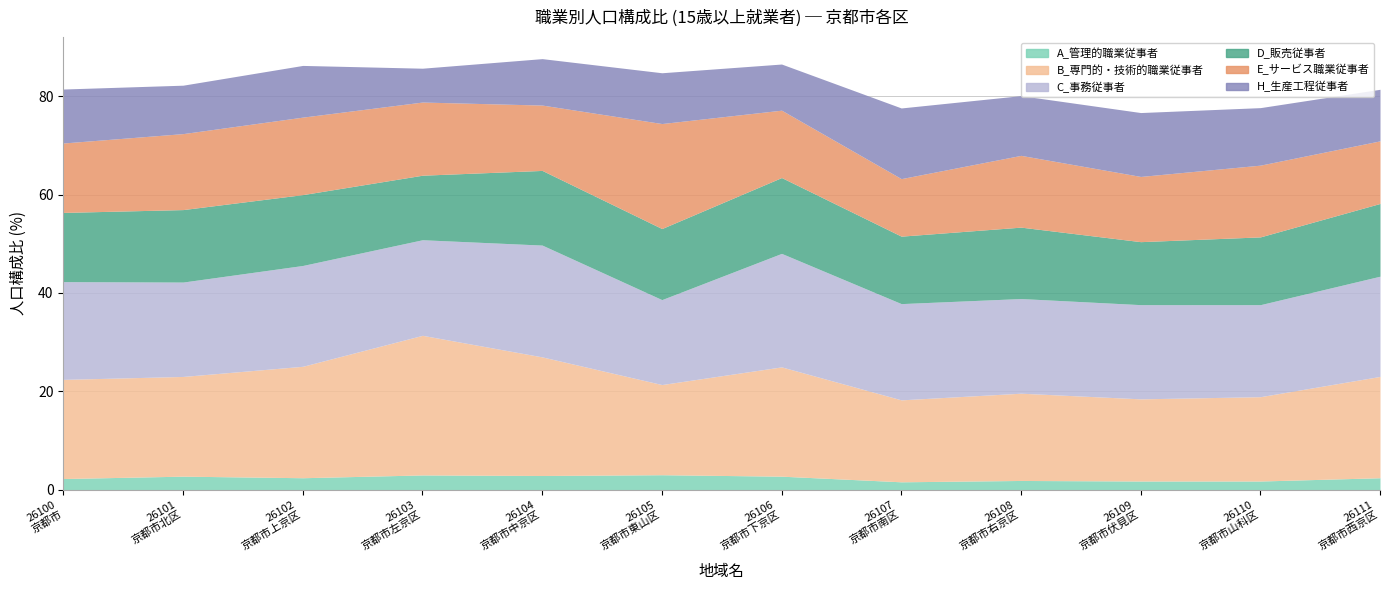

What is the label of the 5th point from the right?

26107_京都市南区